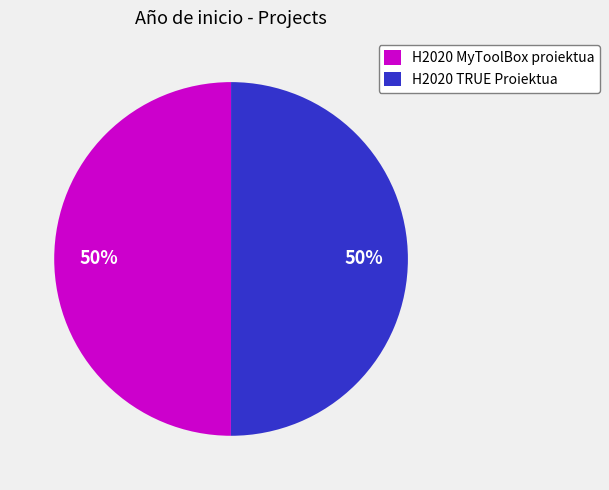

To the nearest percent, what is the average slice percentage?

50%